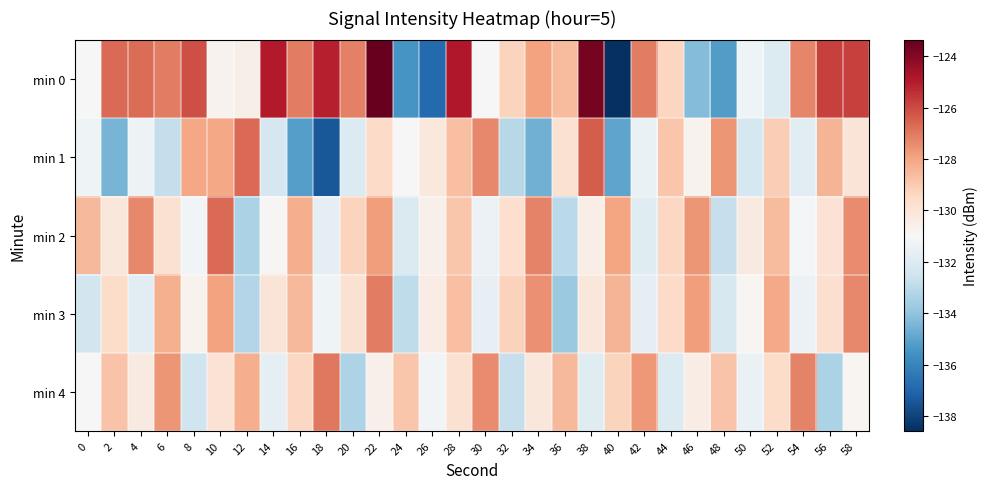

How many values in the min 2 series are below -129?

19